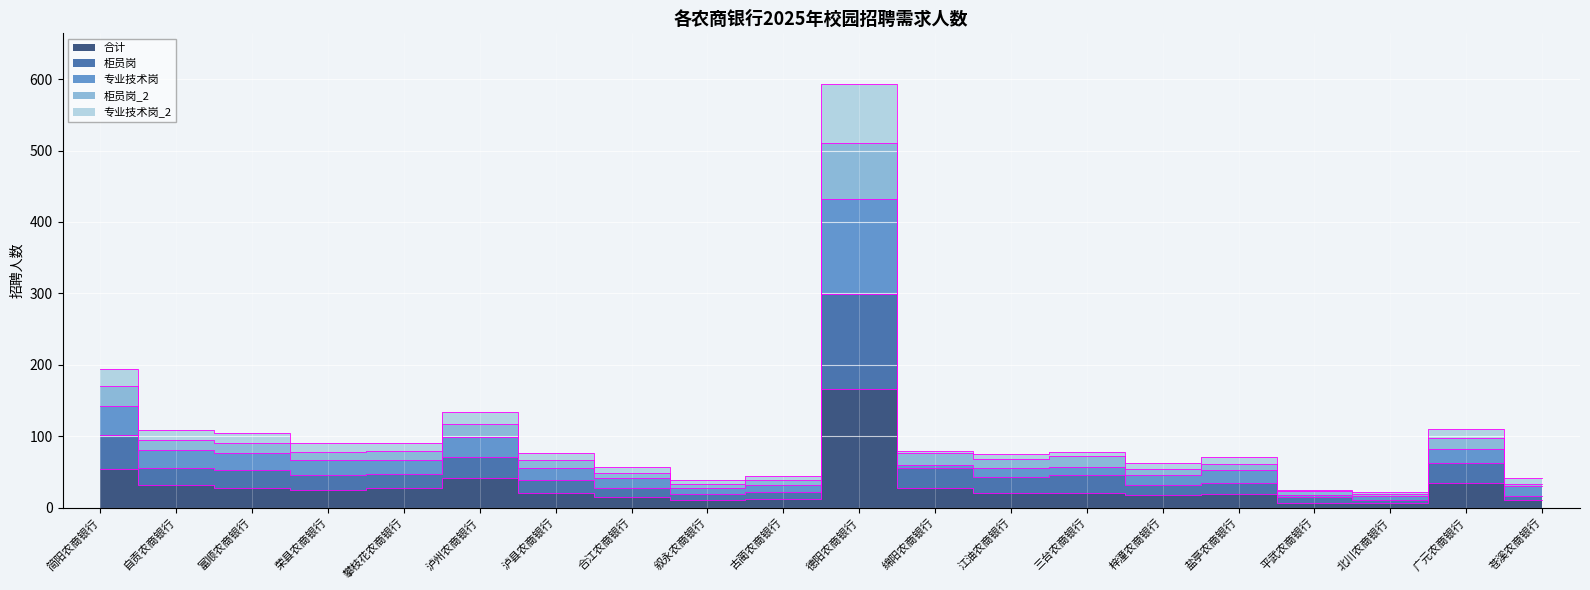

What value does the 柜员岗_2 series have at 叙永农商银行, to the nearest 10?

30